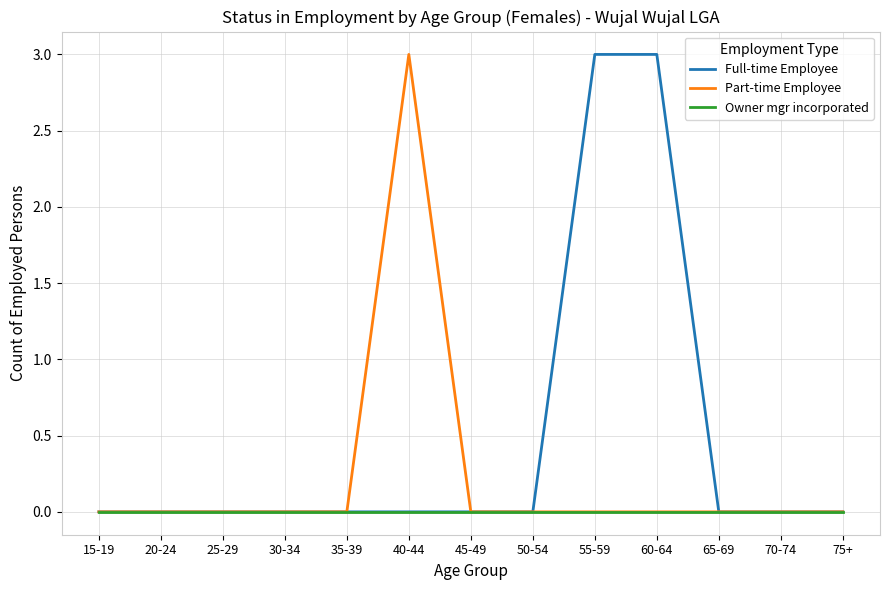

What are all the series names shown in the legend?

Full-time Employee, Part-time Employee, Owner mgr incorporated